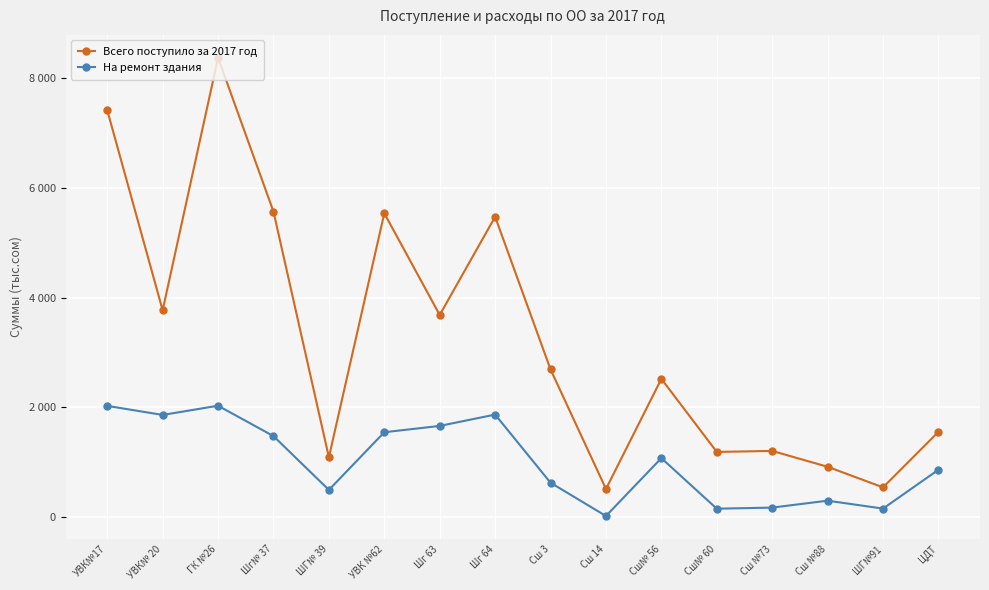

True or false: Всего поступило за 2017 год has more than 0 interior local peaks.

True